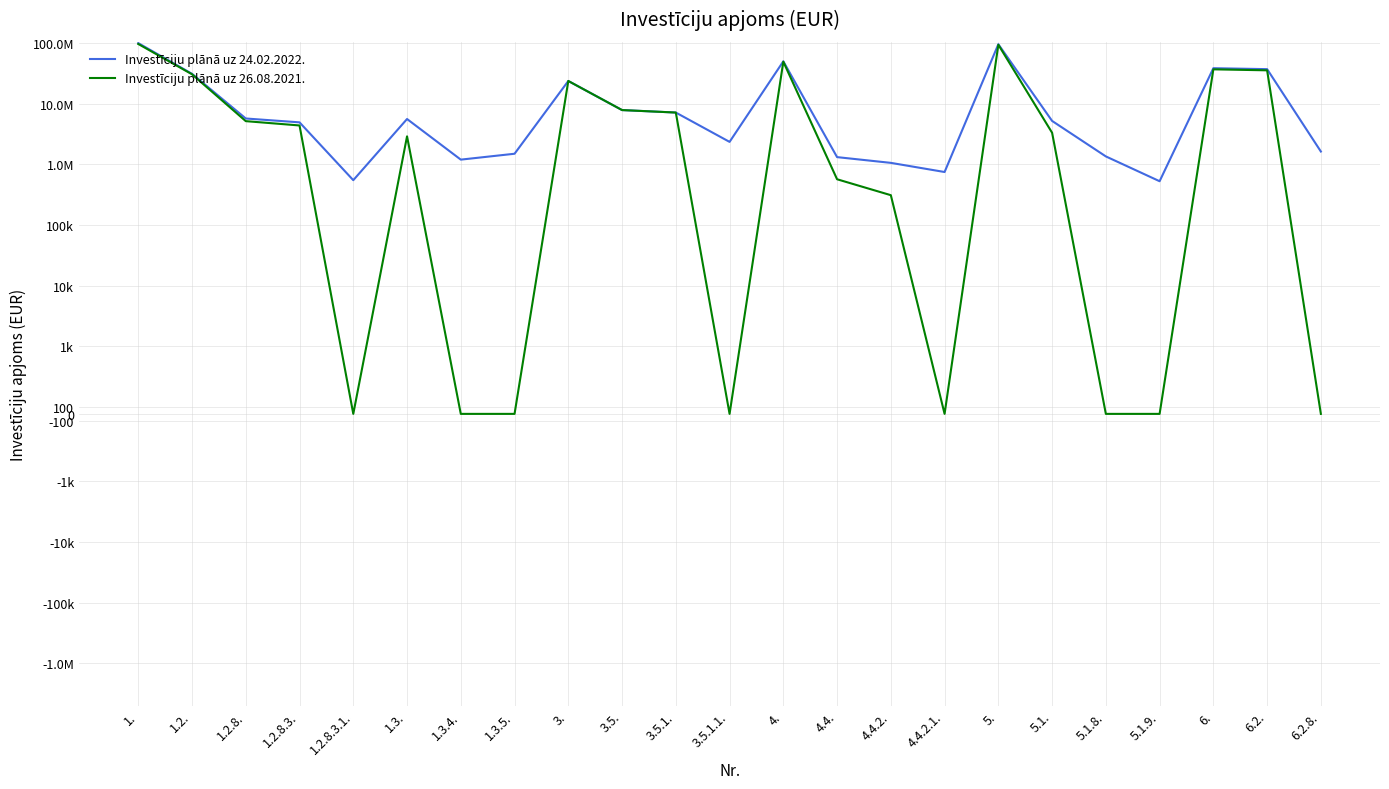

What is the difference between the Investīciju plānā uz 24.02.2022. values at 1.2.8. and 3.5.1.?

1443999